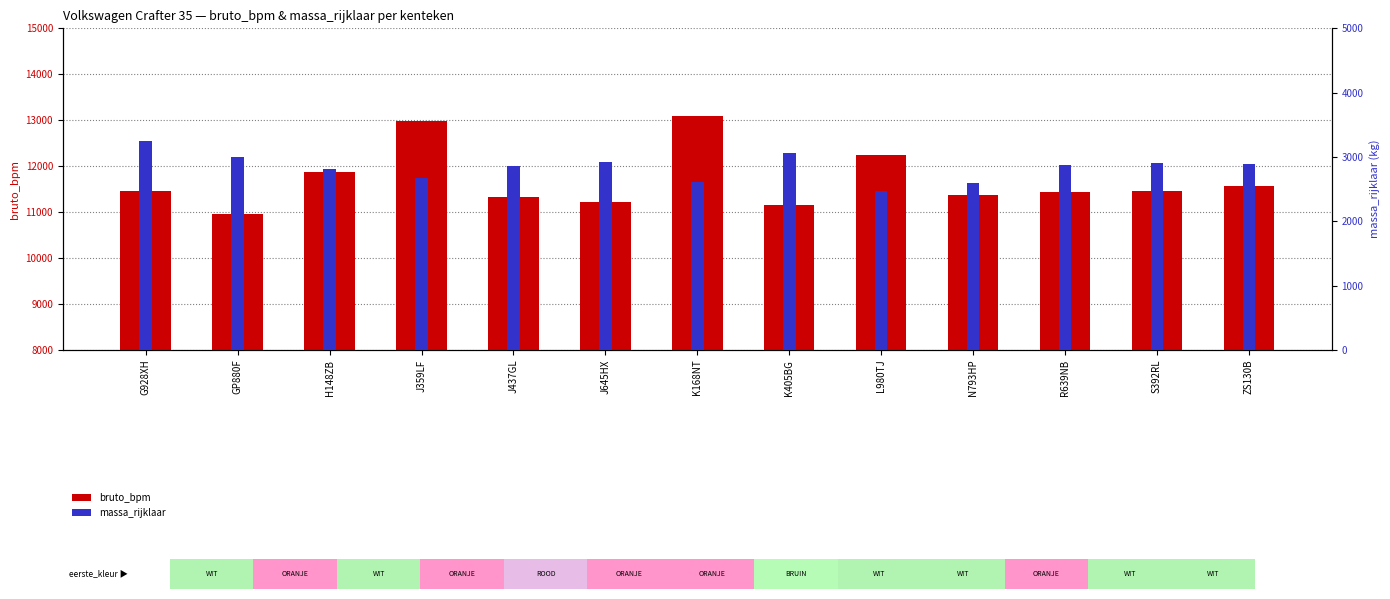

How many groups of bars are there?

13